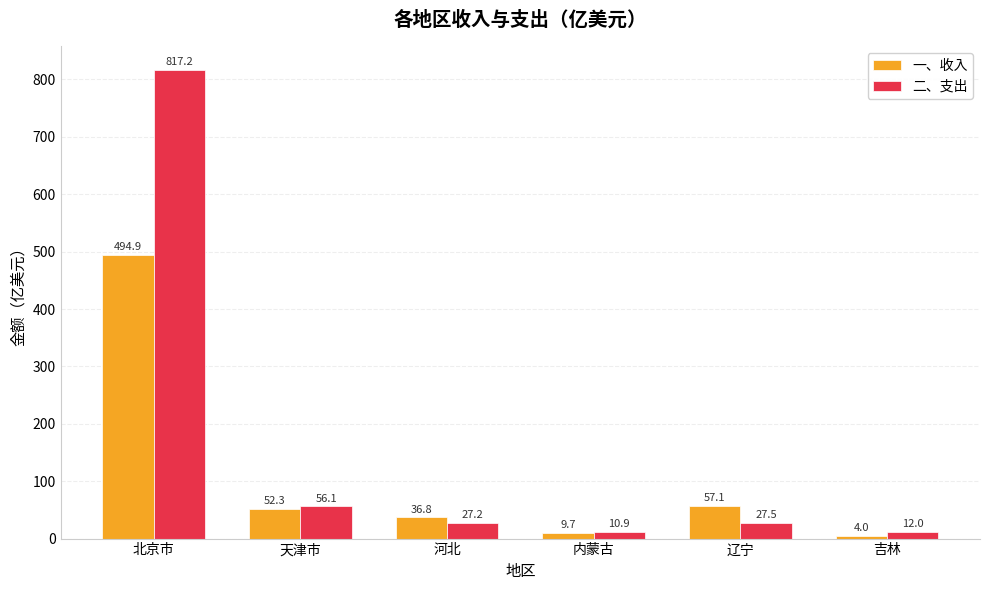

What is the value of the 二、支出 bar at the 5th from the left?

27.5